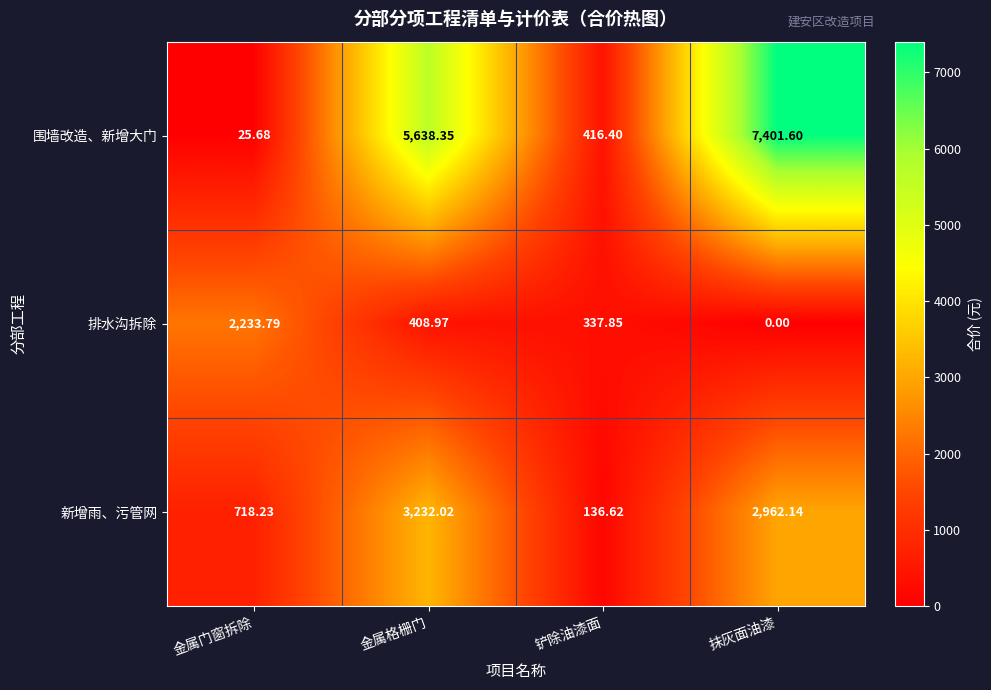

At which label does 排水沟拆除 first exceed 408?

金属门窗拆除